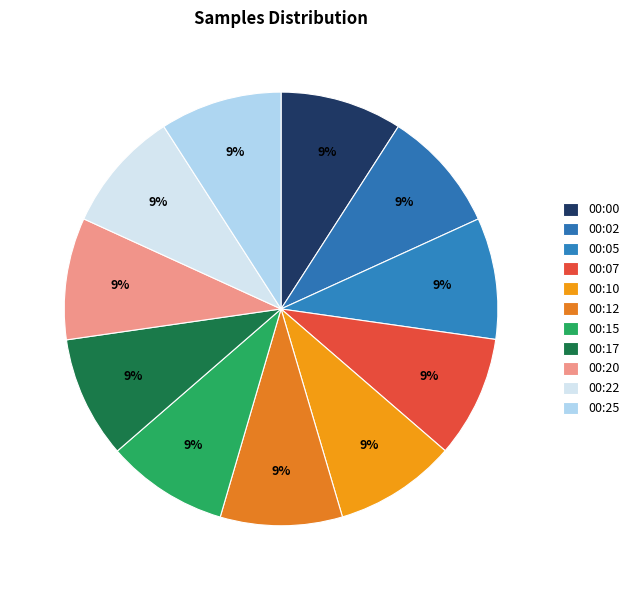

Does 00:10 account for over 50% of the chart?

No